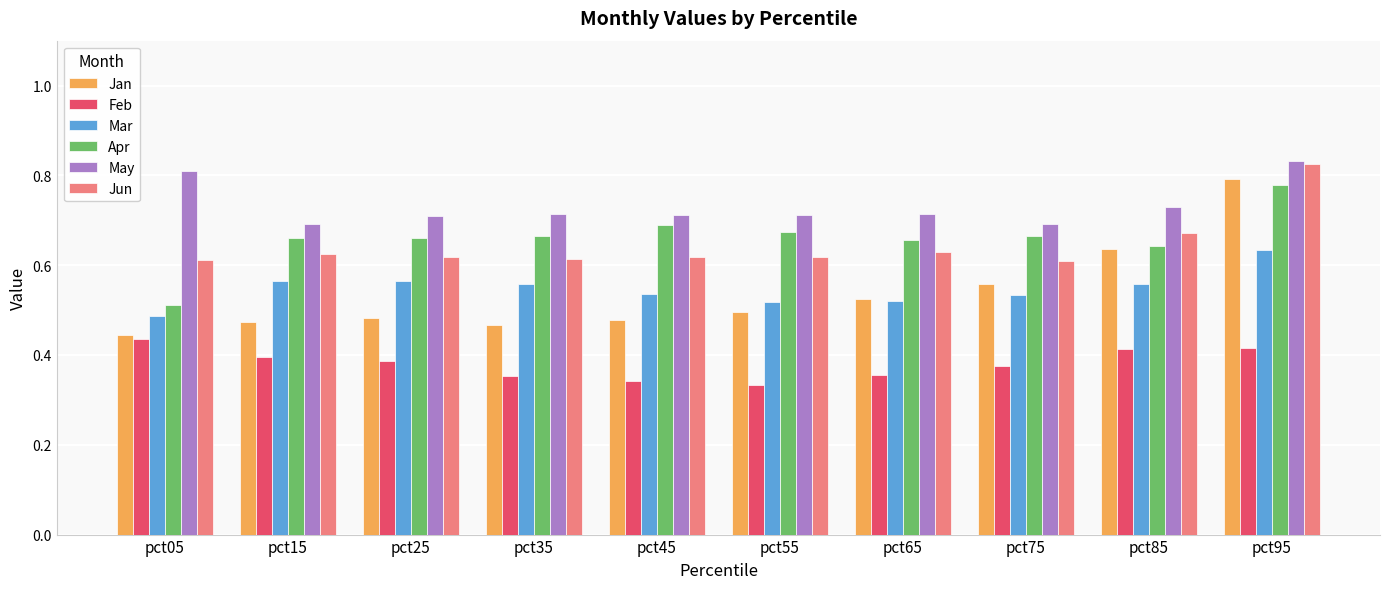

At which category does the chart reach its peak across all series?

pct95